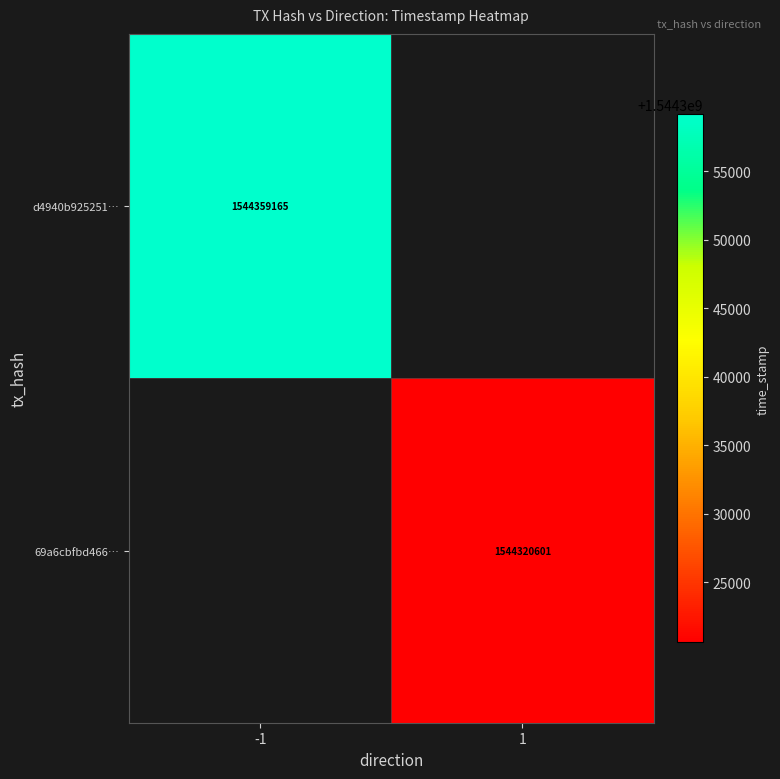

How many series are shown in this chart?

2